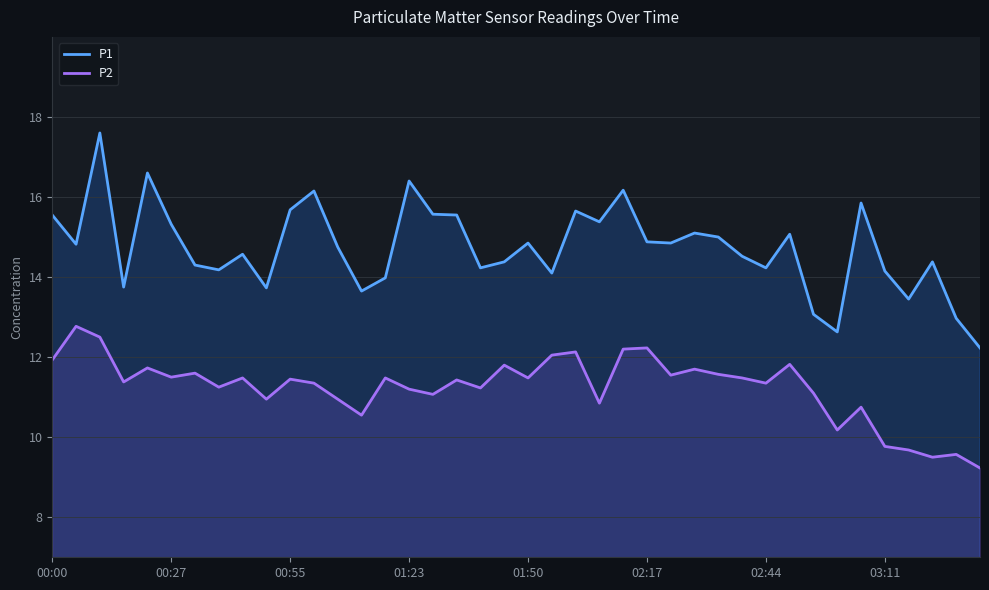

Rank the series by their average value, from lowest to highest.

P2, P1